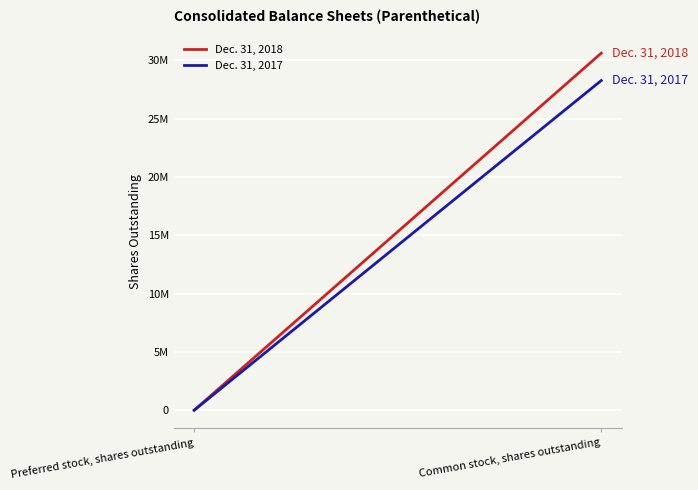

What is the label of the 1st point from the right?

Common stock, shares outstanding